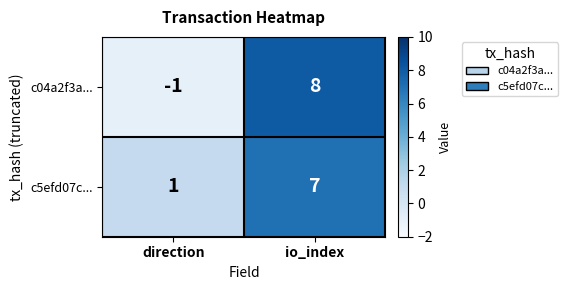

How many categories are shown in the chart?

2